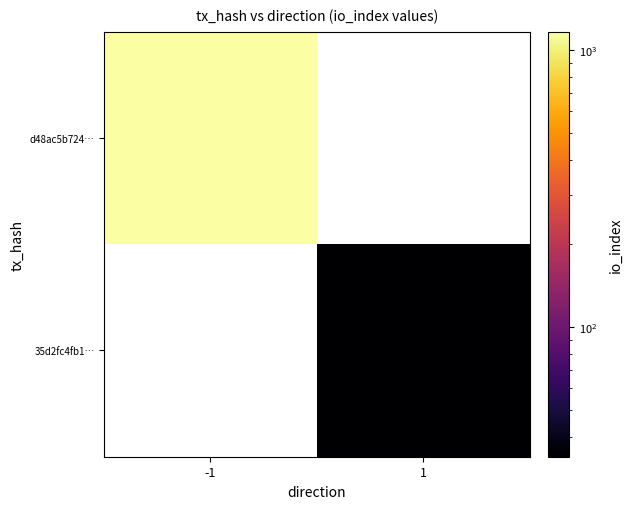

What is the minimum value shown in the chart?

34.0